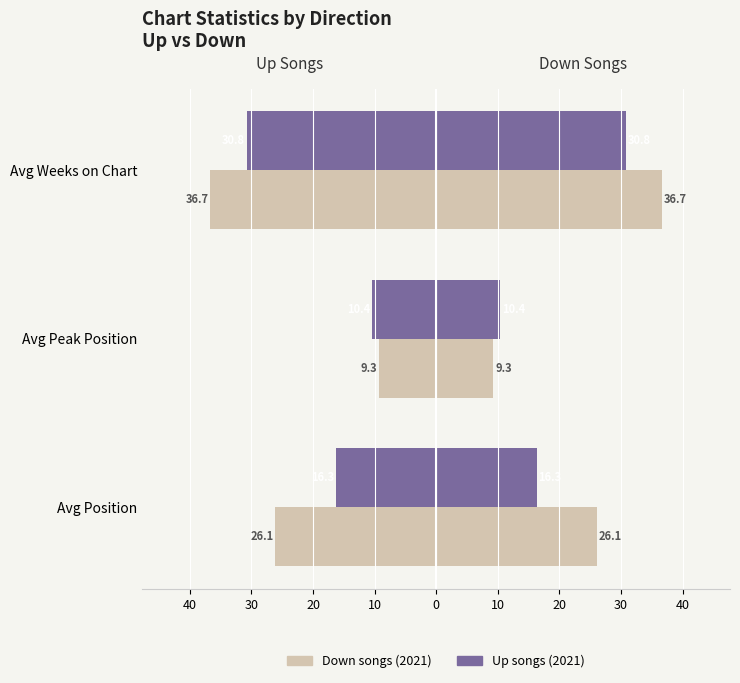

Which series changed the most between Avg Position and Avg Peak Position?

Down